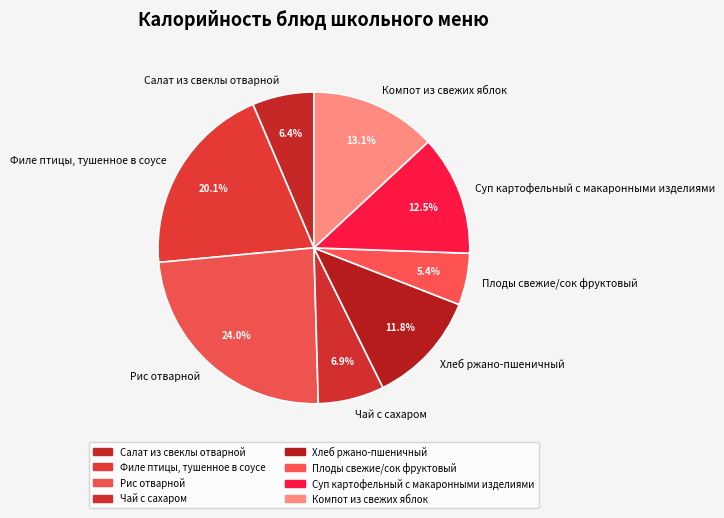

To the nearest percent, what is the average slice percentage?

12%